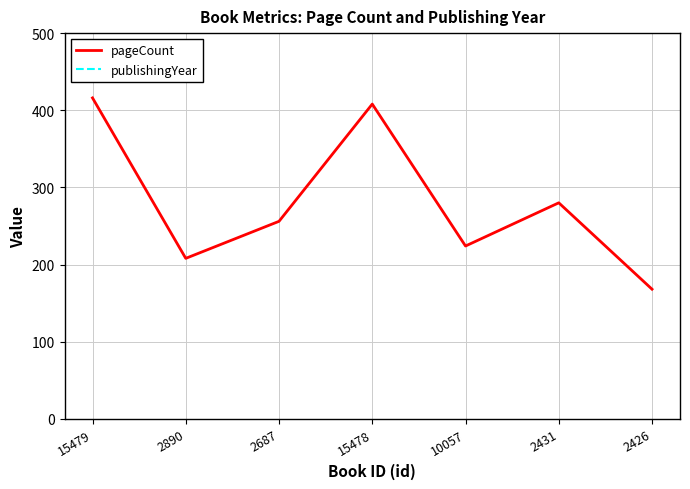

In pageCount, how many points are lower than both neighbors (excluding endpoints)?

2